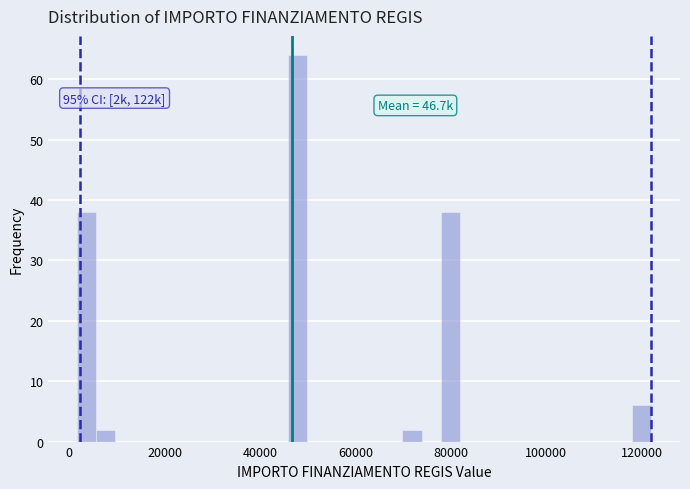

Around what value on the x-axis is the tallest bar? Give the approximate position of its centre, as read against the axis.

48000